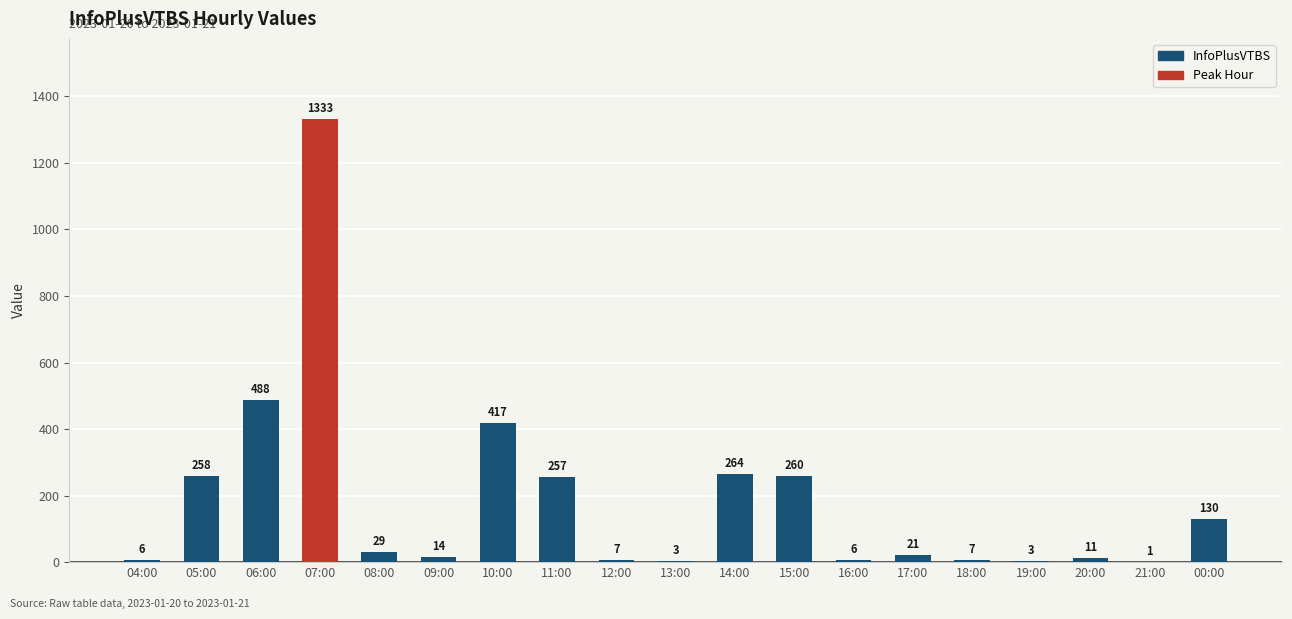

Where does the data first go above 21?

05:00